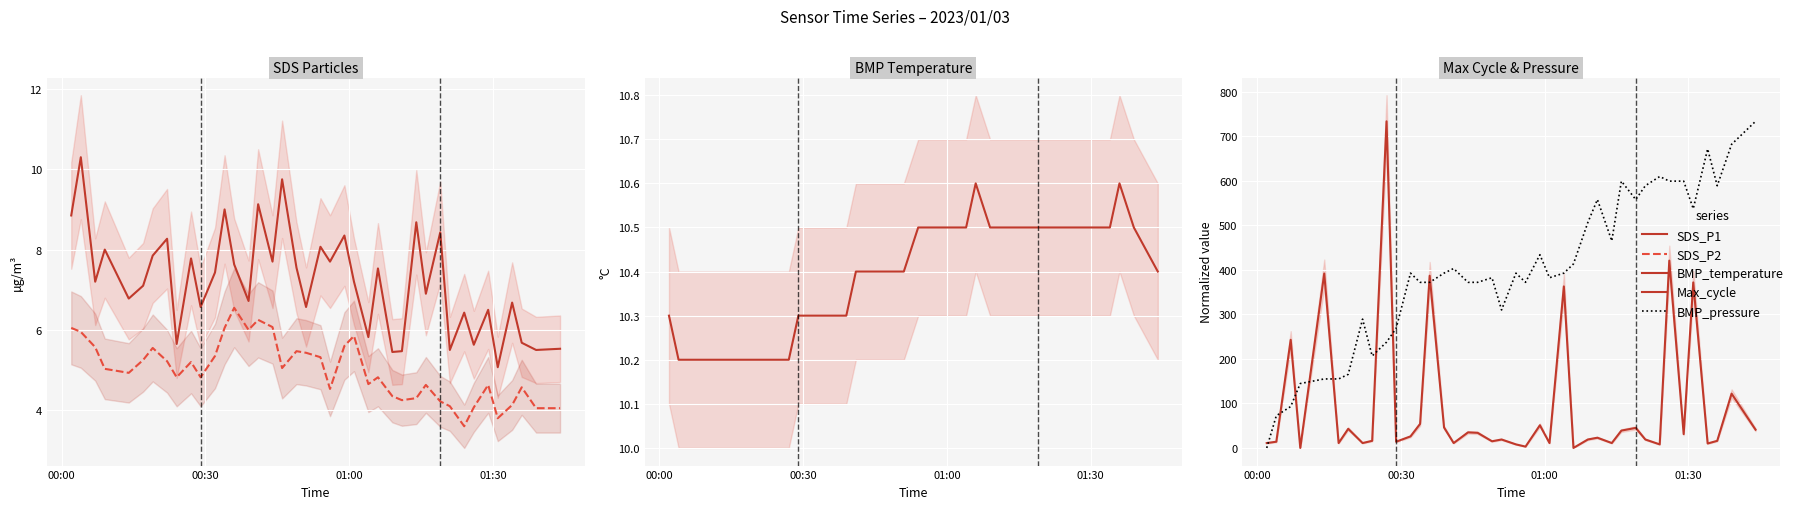

Is it true that SDS_P2 equals 7.6 at 28?

False